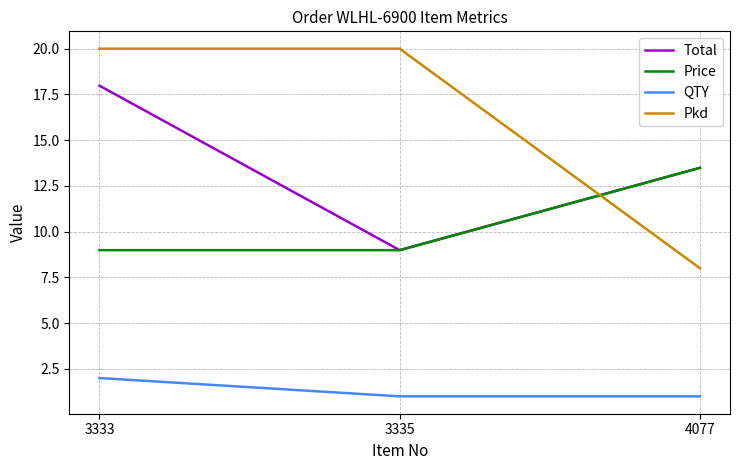

Which series has the widest spread of values?

Pkd